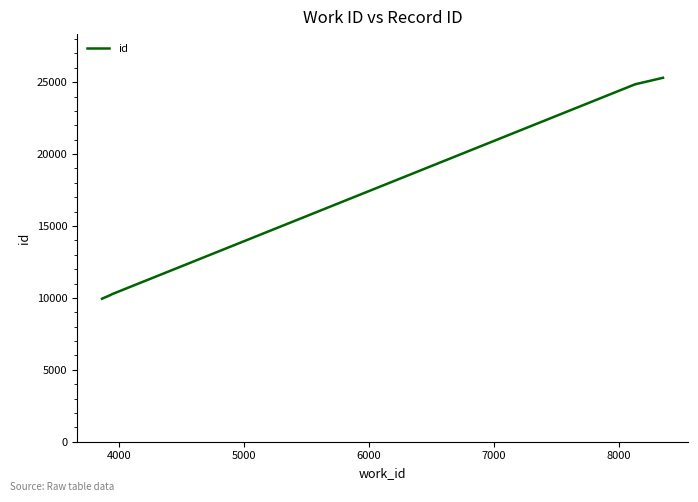

What is the greatest value displayed?

25306